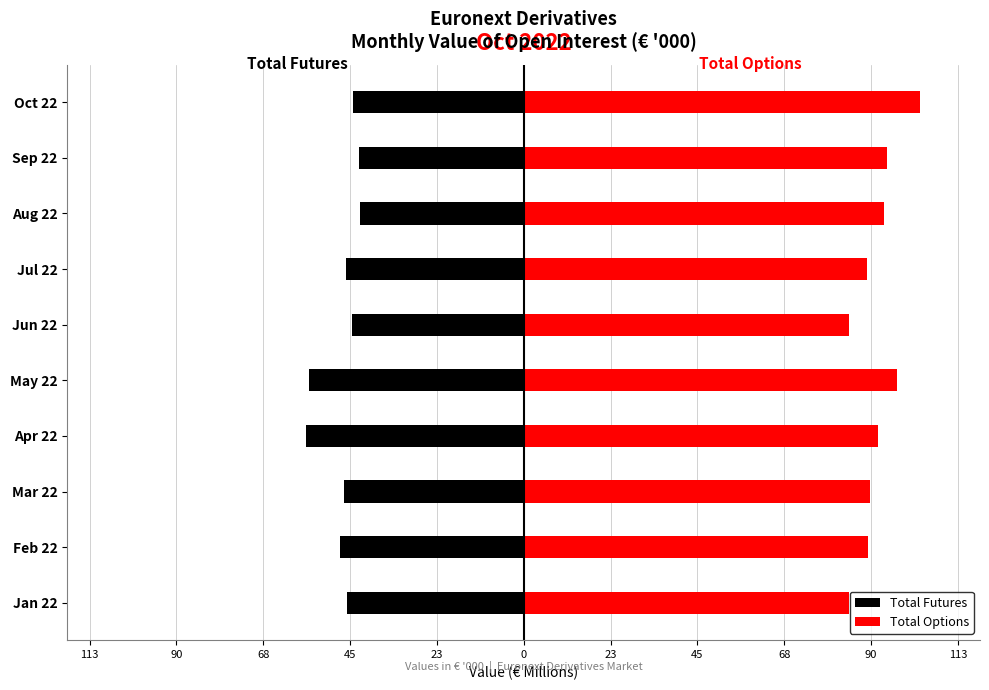

Rank the series at Apr 22 from lowest to highest value.

Total Futures, Total Options